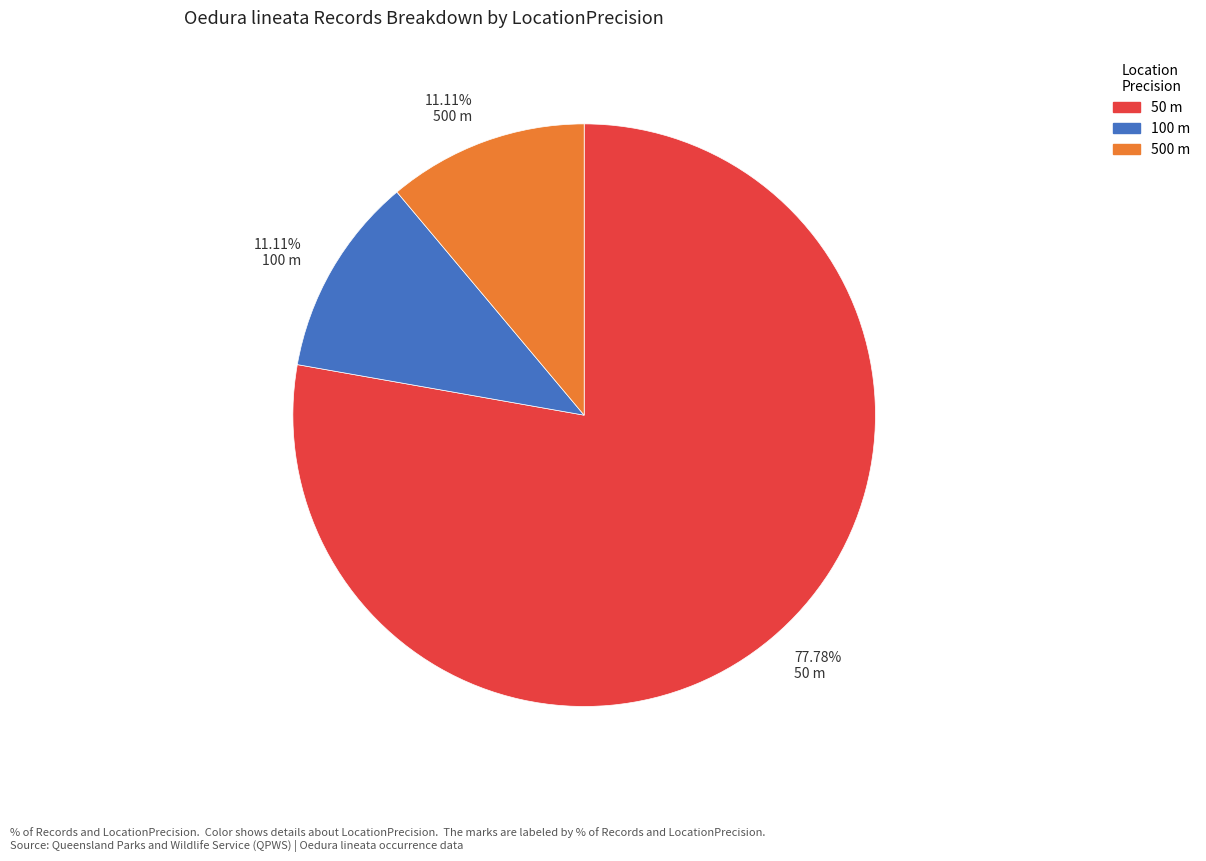

What is the majority slice?

77.78% 50 m